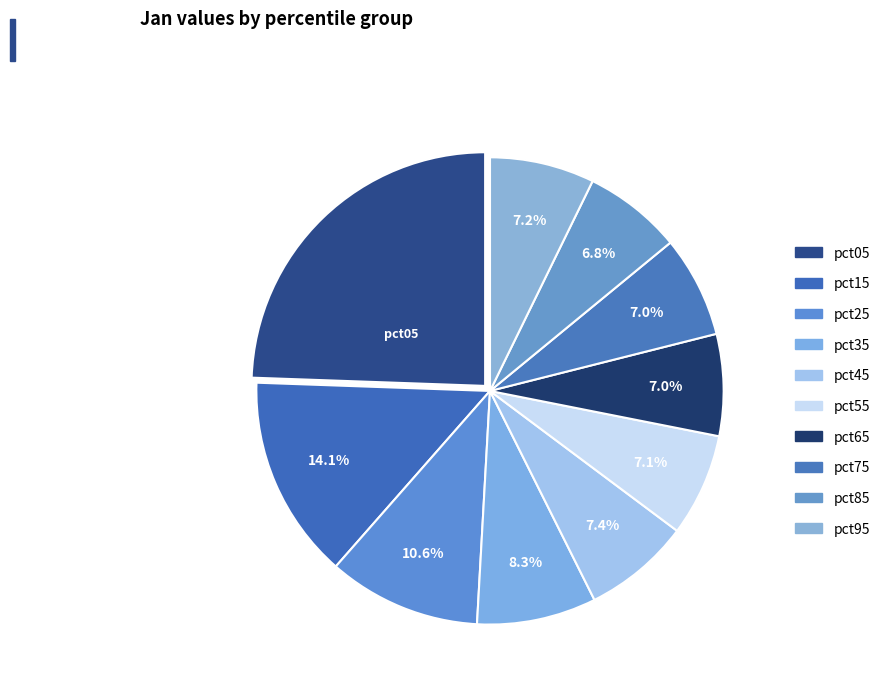

The pct65 slice represents 1% of the pie. True or false?

False